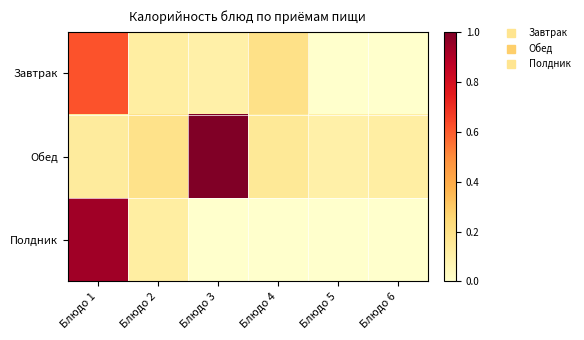

Between Блюдо 2 and Блюдо 4, which is larger?

Блюдо 4